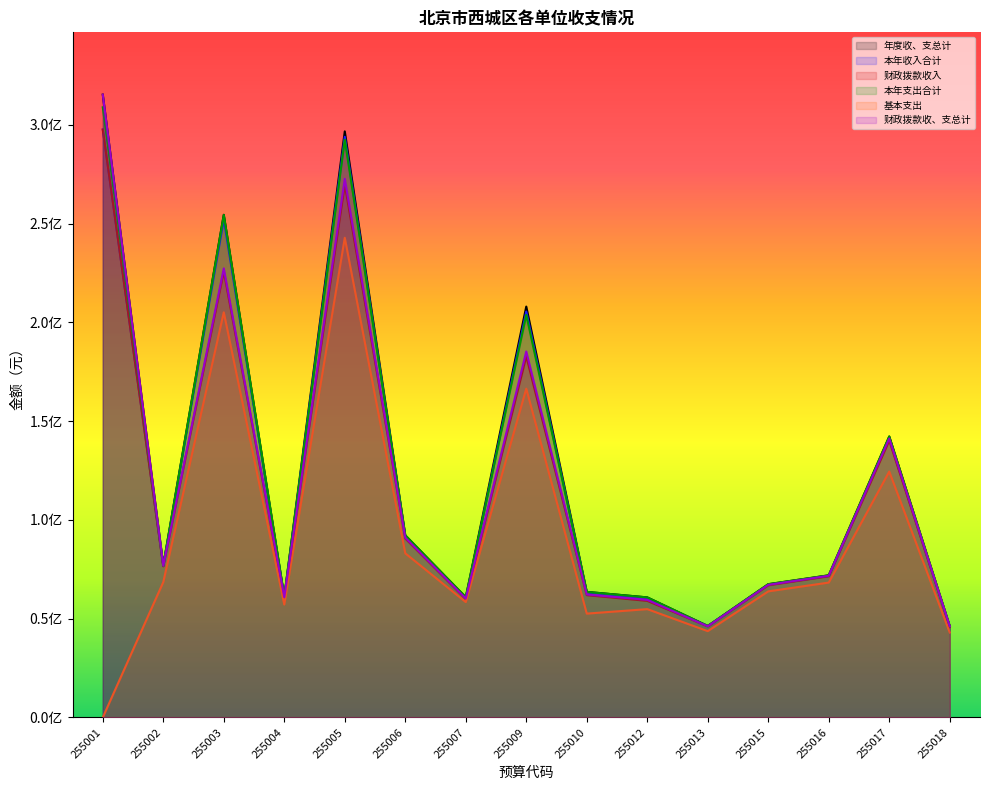

At which label is 基本支出 closest to 121399478?

255017